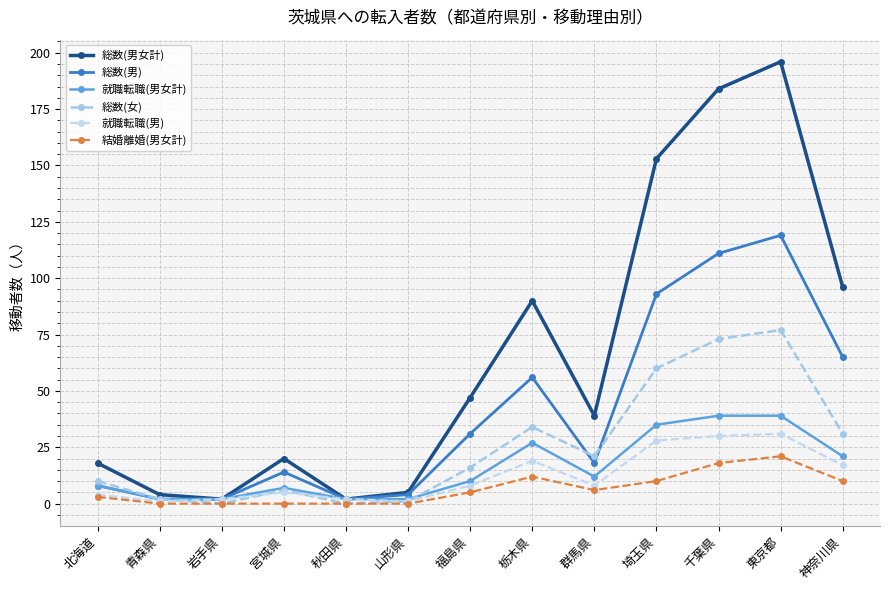

What is the highest value of the 就職転職(男女計) series?

39